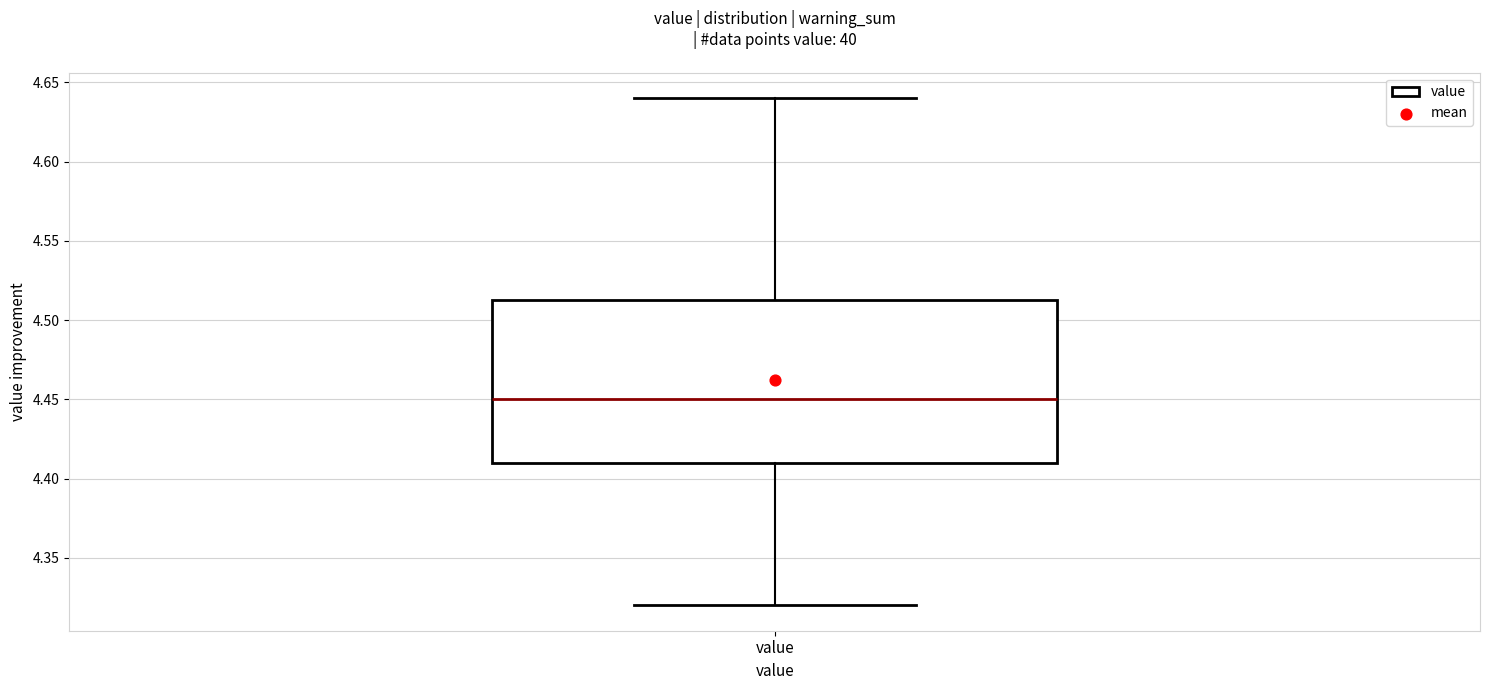

Transcribe this box plot: give where the median line is, the range the box spans, and where the two whiskers end, as read against the y-axis. The values are not printed on the chart, so give them approximately, as read against the axis.

median 4.450, box 4.410 to 4.515, whiskers 4.320 to 4.640